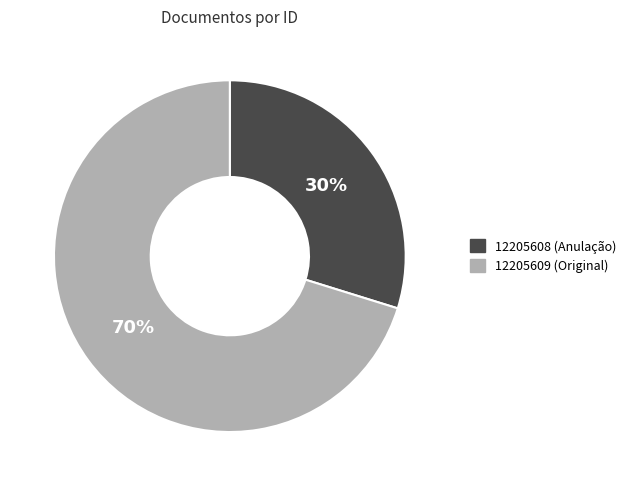

Count the number of slices in the pie.

2